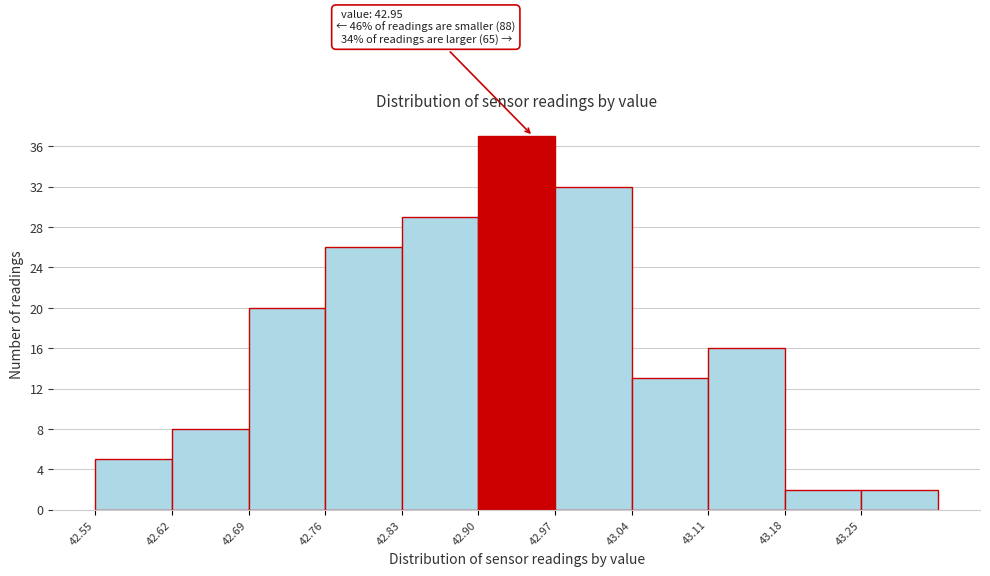

Which range on the x-axis has the tallest bar?

42.90 to 42.97